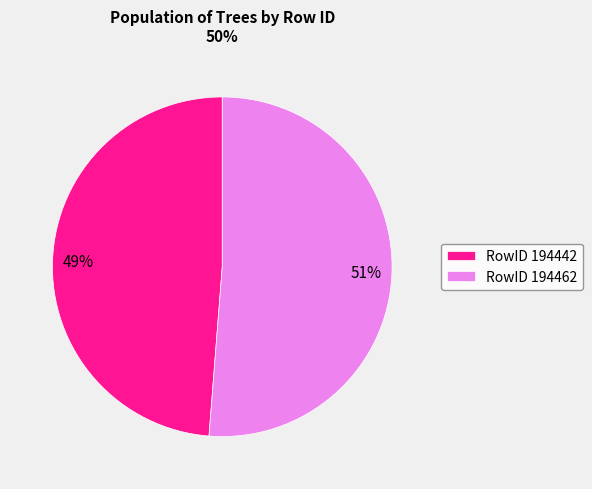

What is the majority slice?

RowID 194462